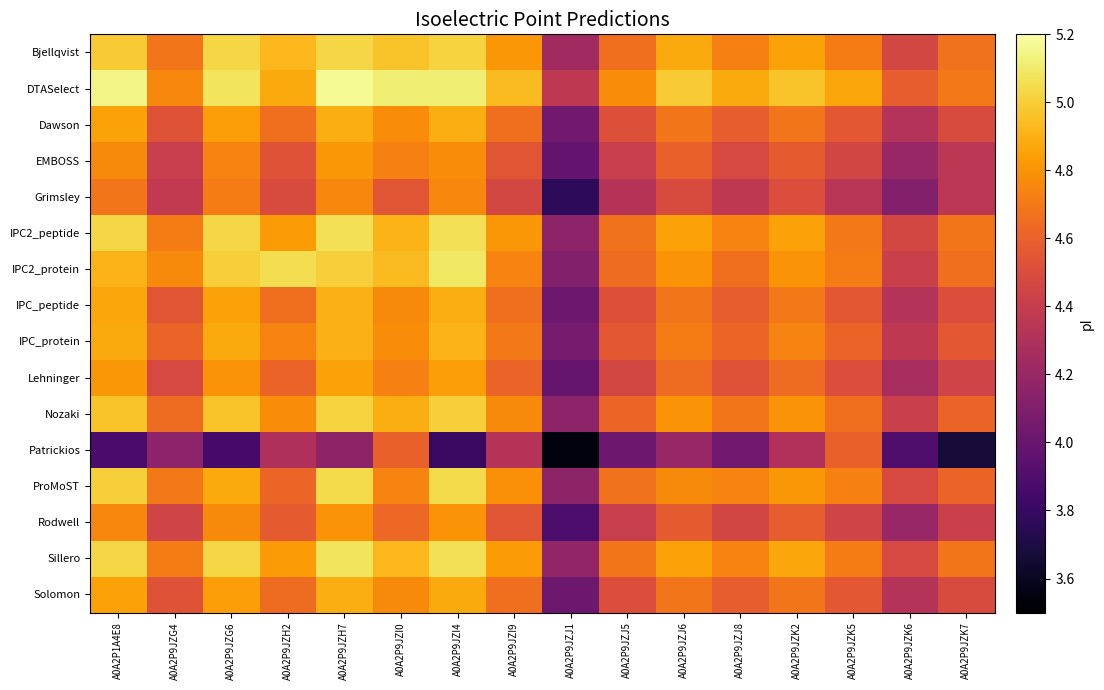

Which series has the widest spread of values?

Patrickios